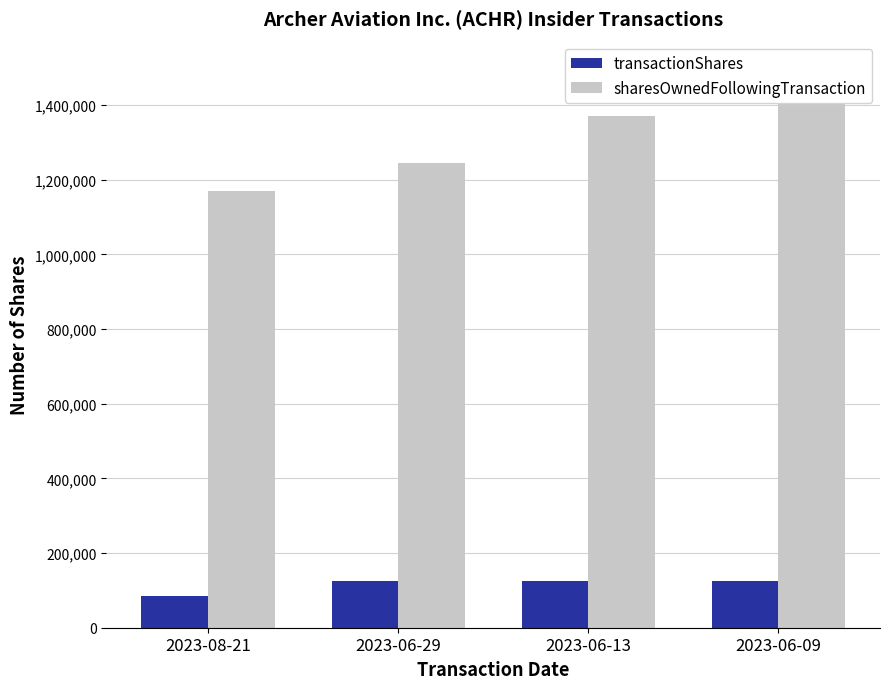

What is the label of the 4th bar from the left?

2023-06-09